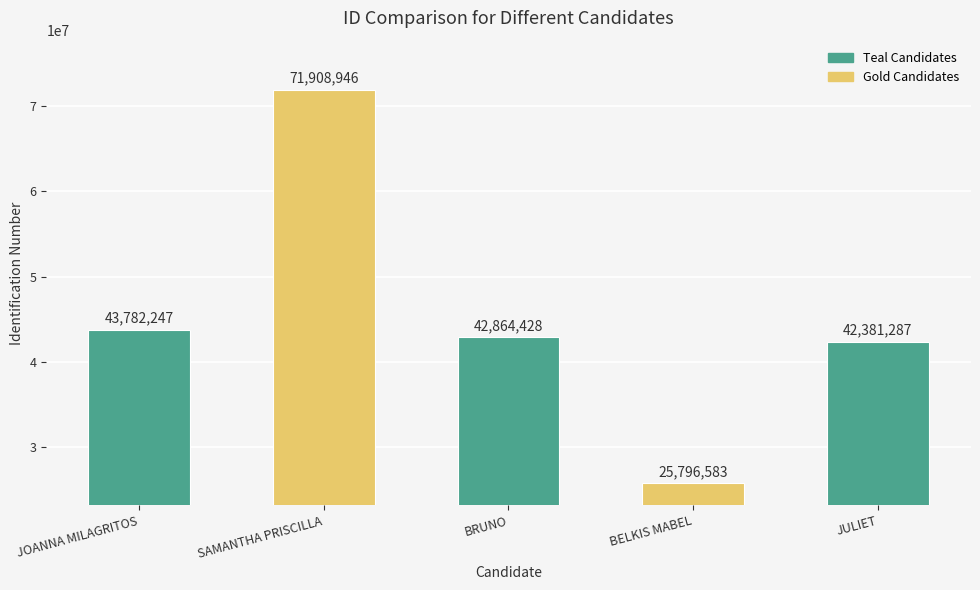

Rank the categories by value from highest to lowest.

SAMANTHA PRISCILLA, JOANNA MILAGRITOS, BRUNO, JULIET, BELKIS MABEL